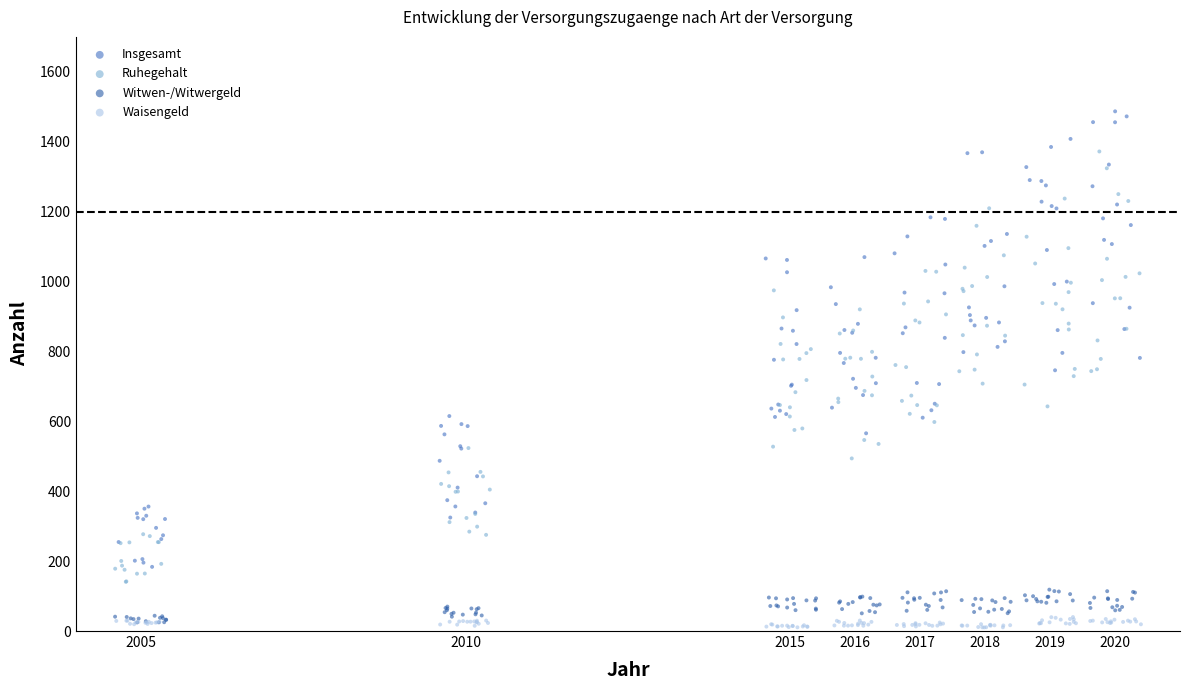

What are all the series names shown in the legend?

Insgesamt, Ruhegehalt, Witwen-/Witwergeld, Waisengeld